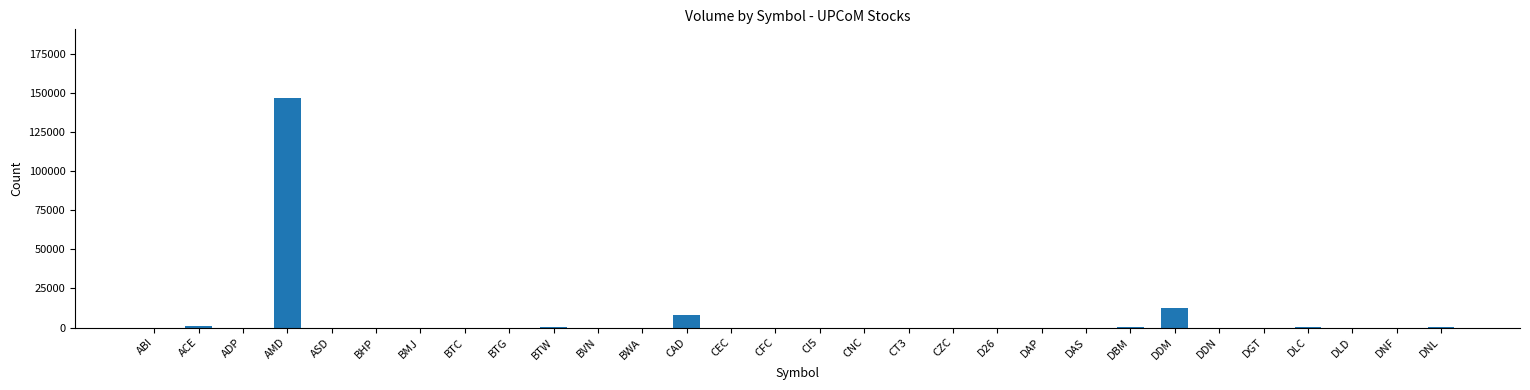

What is the greatest value displayed?

146900